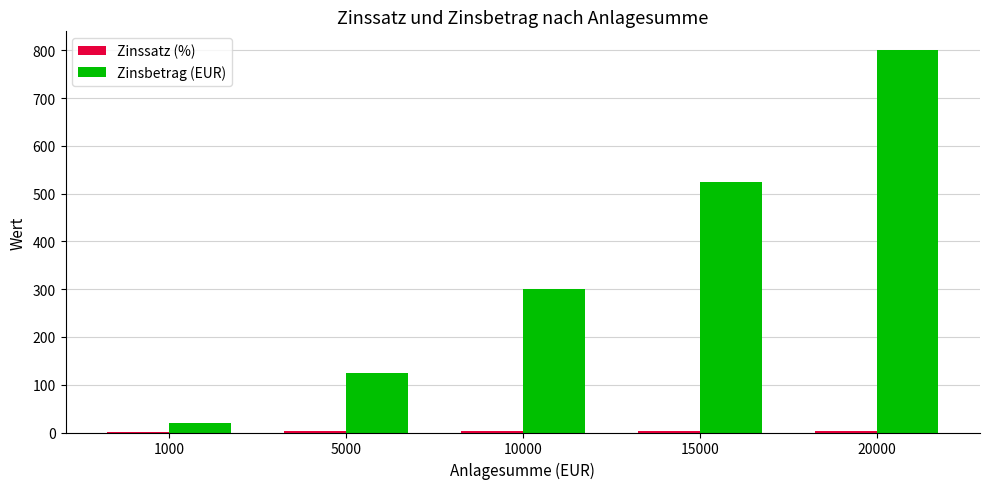

Are the bars horizontal?

No